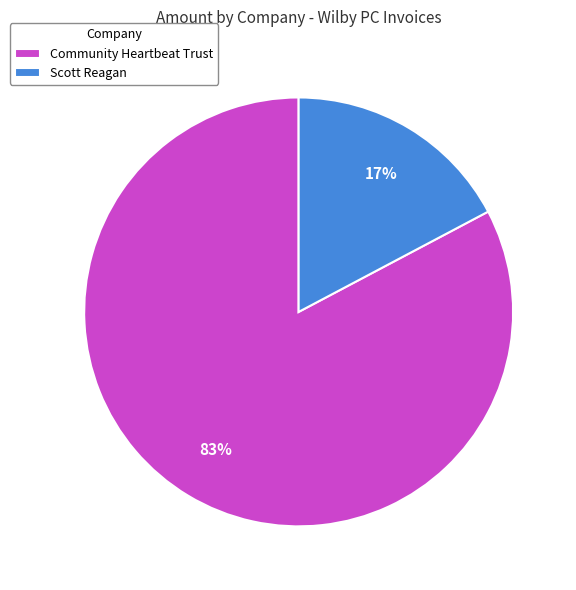

What percentage is the Community Heartbeat Trust slice, to the nearest percent?

83%